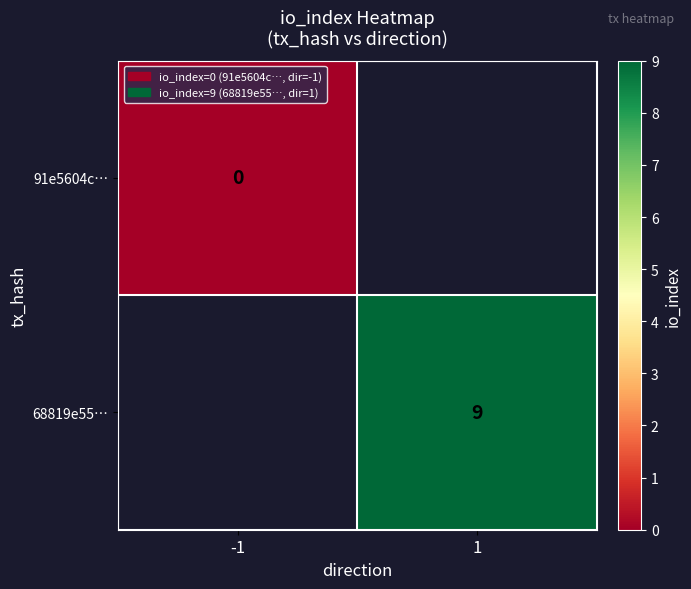

At how many categories does at least one series exceed 2?

1